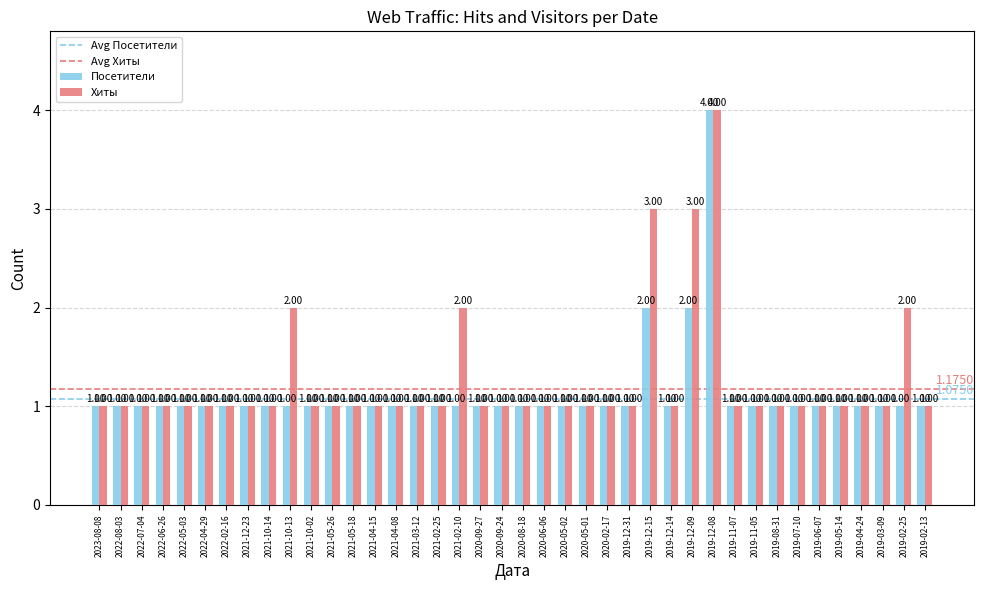

How many distinct data groups are displayed?

2